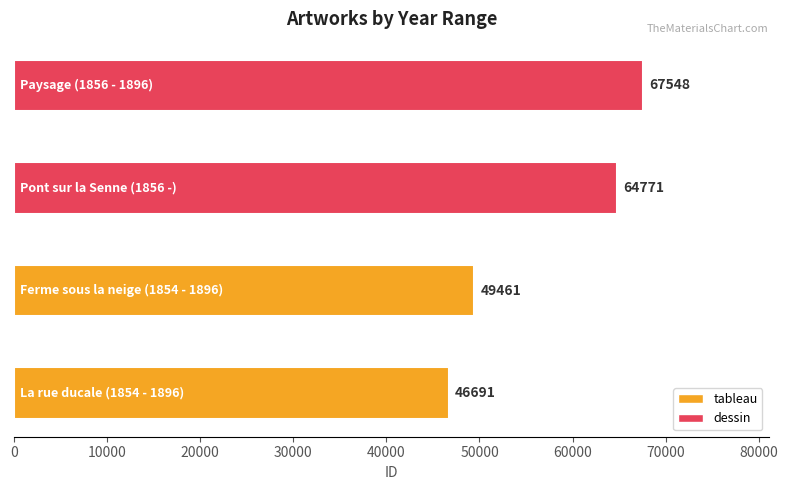

What is the difference between the maximum and minimum values?

20857